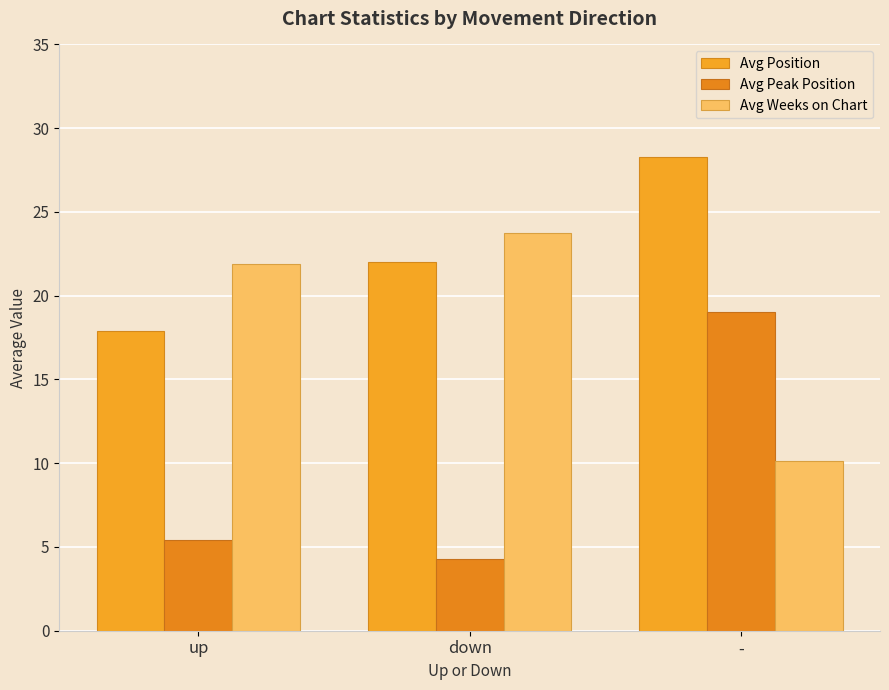

Reading left to right, what are all the values shown in this chart?

Avg Position: 17.9	22.0	28.3
Avg Peak Position: 5.4	4.3	19.0
Avg Weeks on Chart: 21.9	23.7	10.1